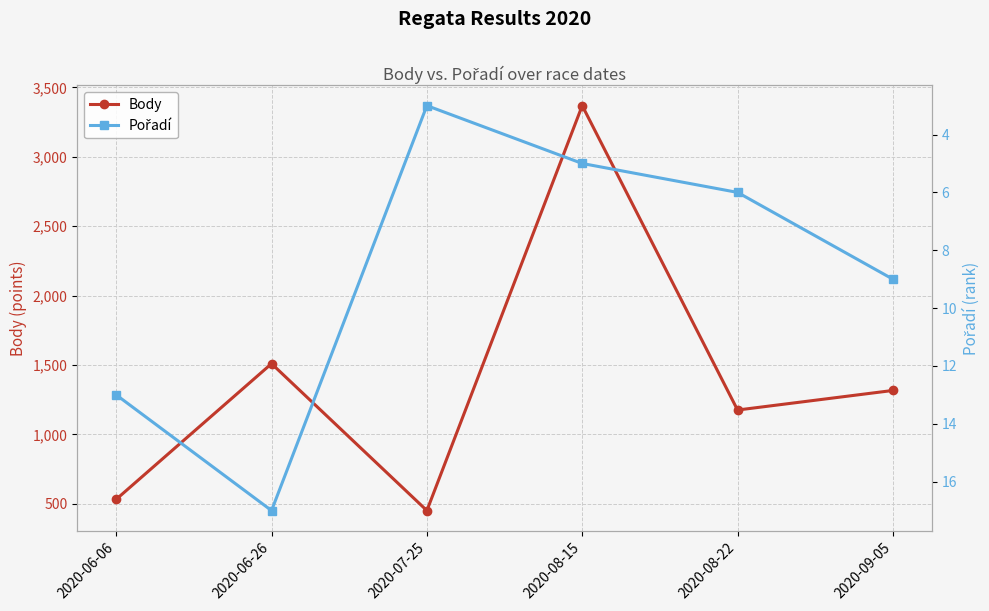

Read the Pořadí value at 2020-06-06.

13